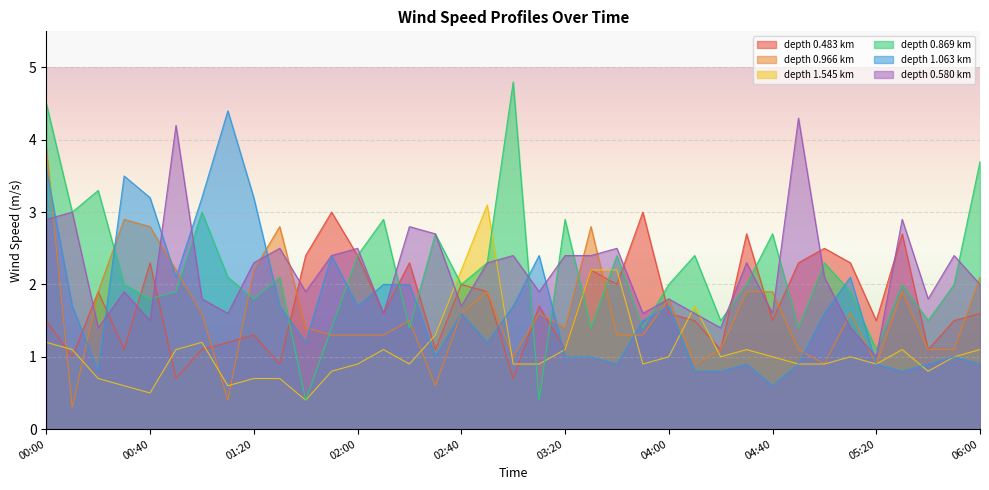

What is the maximum value shown in the chart?

4.8